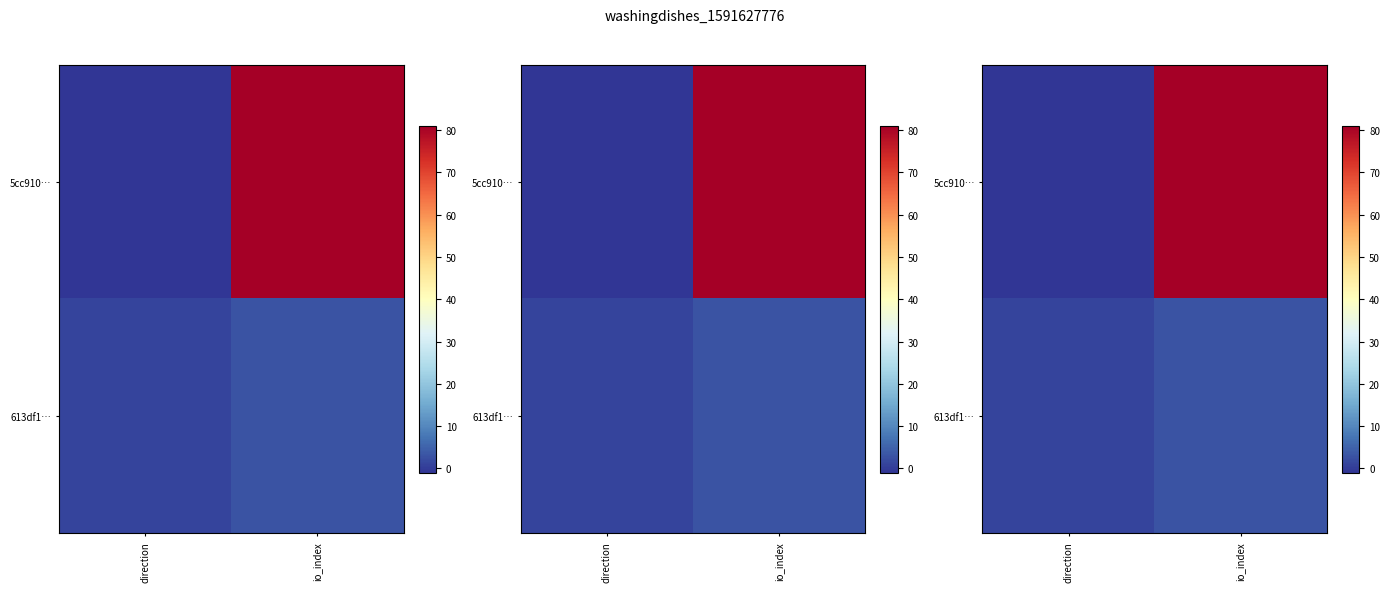

How many values in the 613df1… series are below 3?

1